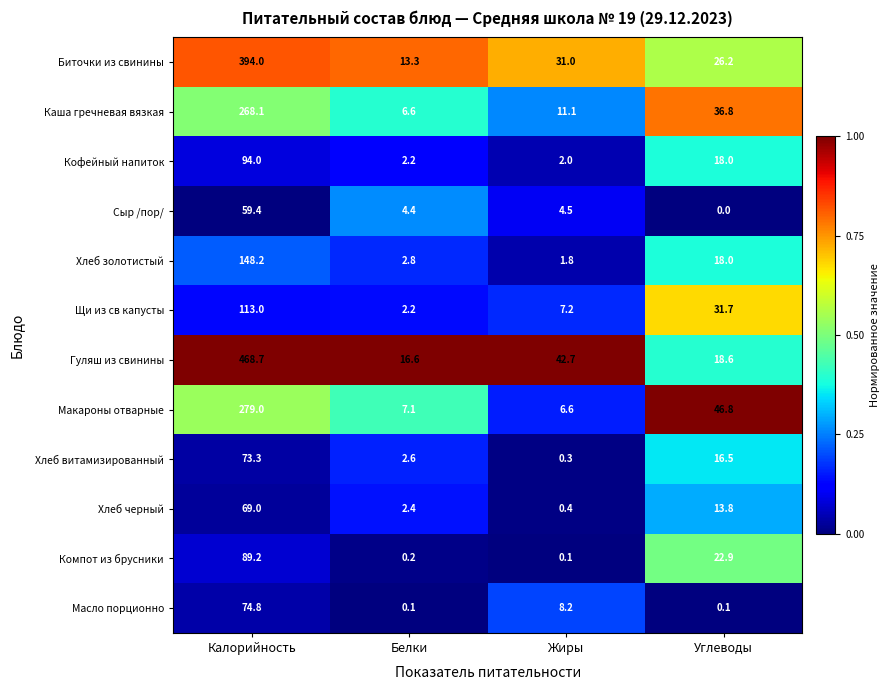

The Каша гречневая вязкая series shows 11.6 at Белки. True or false?

False